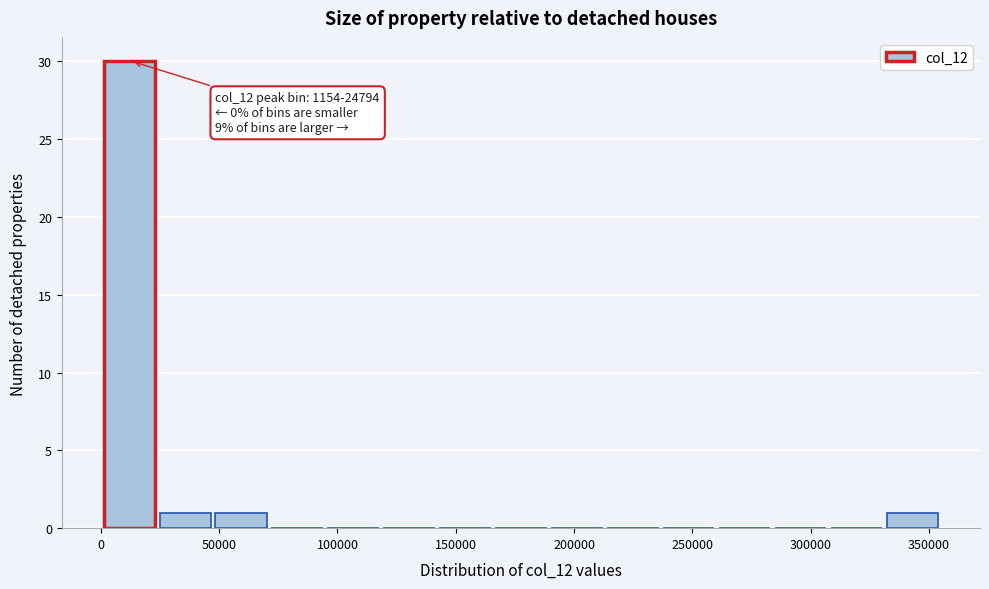

Which range on the x-axis has the tallest bar?

0 to 25000